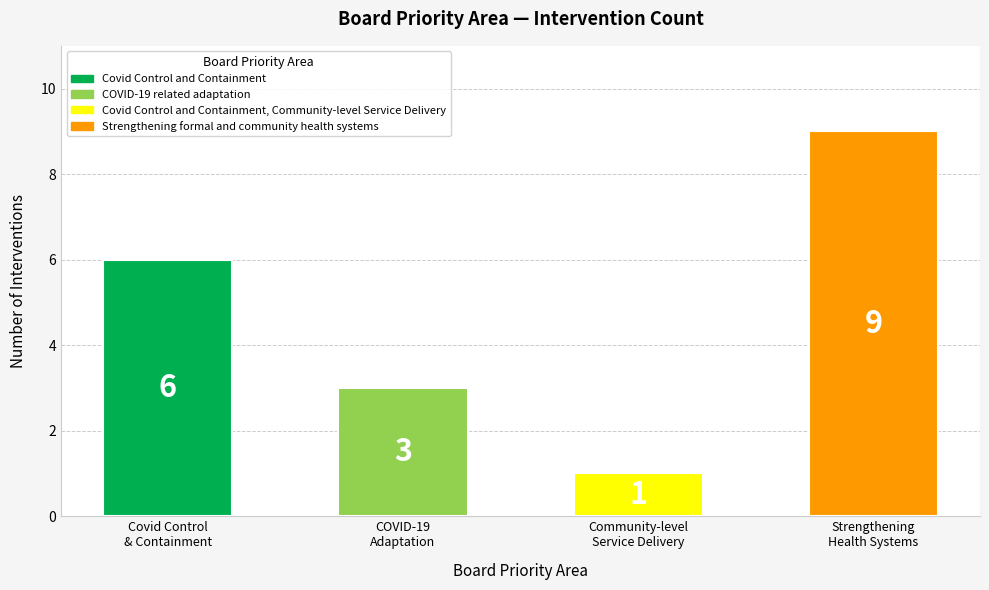

At which label is the value closest to 5?

Covid Control
& Containment